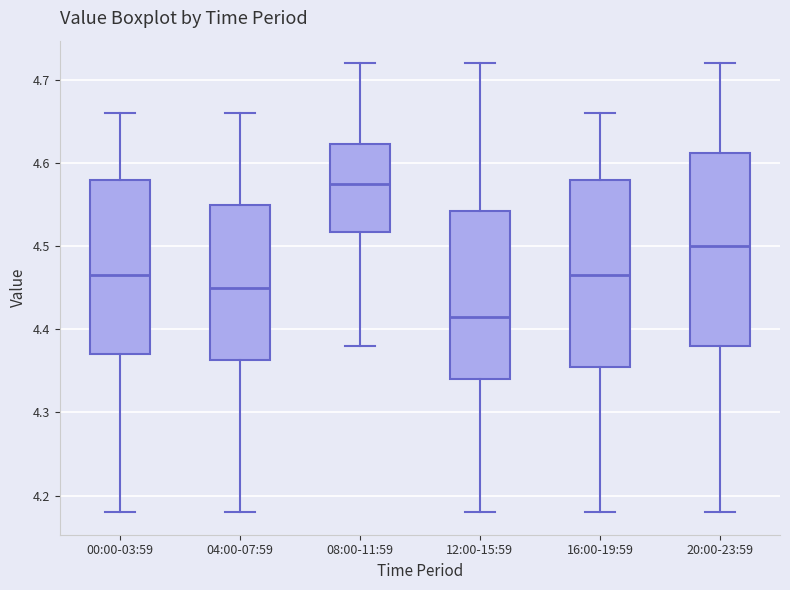

Where is the lower edge of the box for 08:00-11:59 on the y-axis? The values are not printed on the chart, so give them approximately, as read against the axis.

4.52